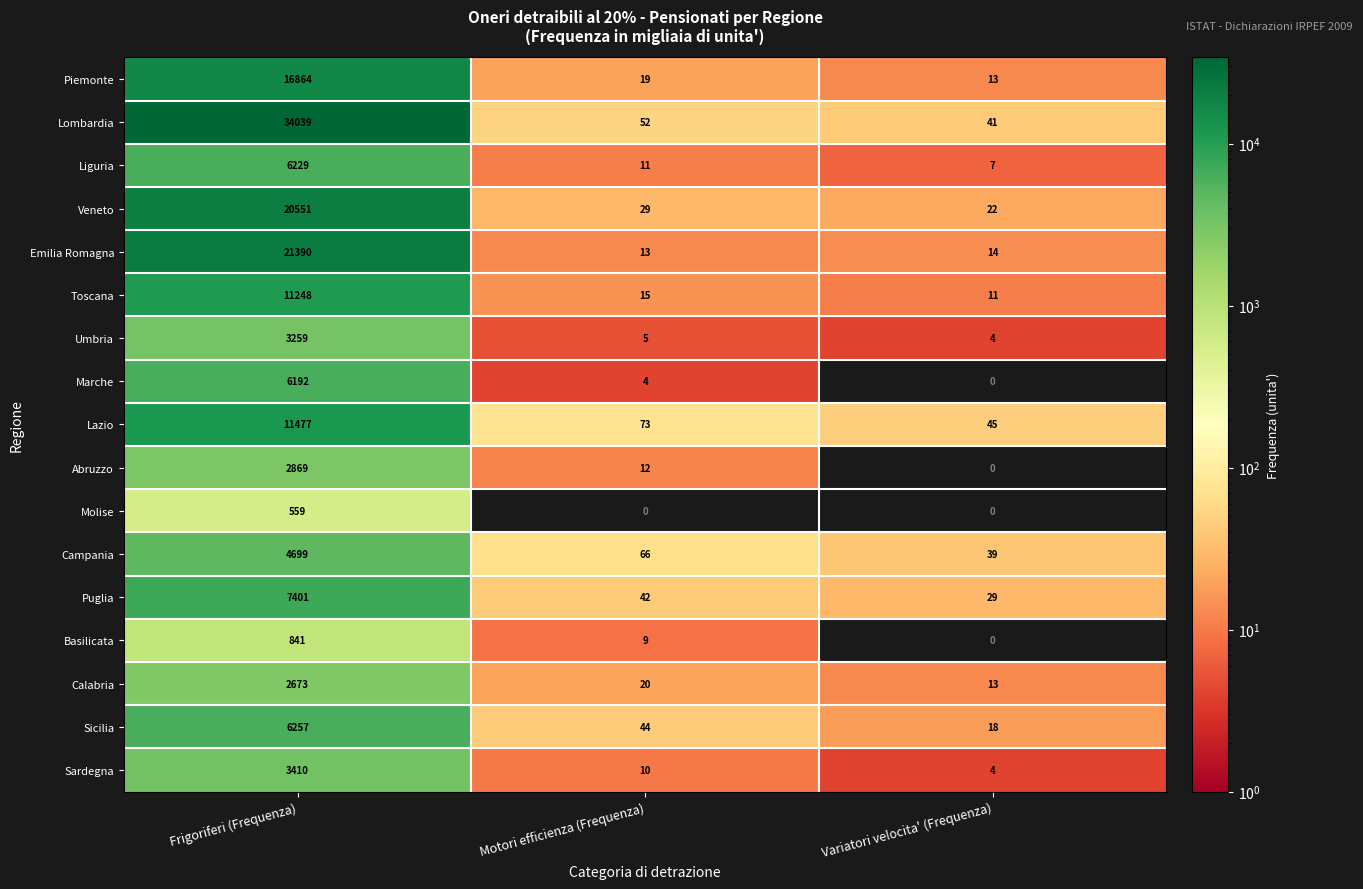

At which label is Puglia closest to 3715?

Motori efficienza (Frequenza)